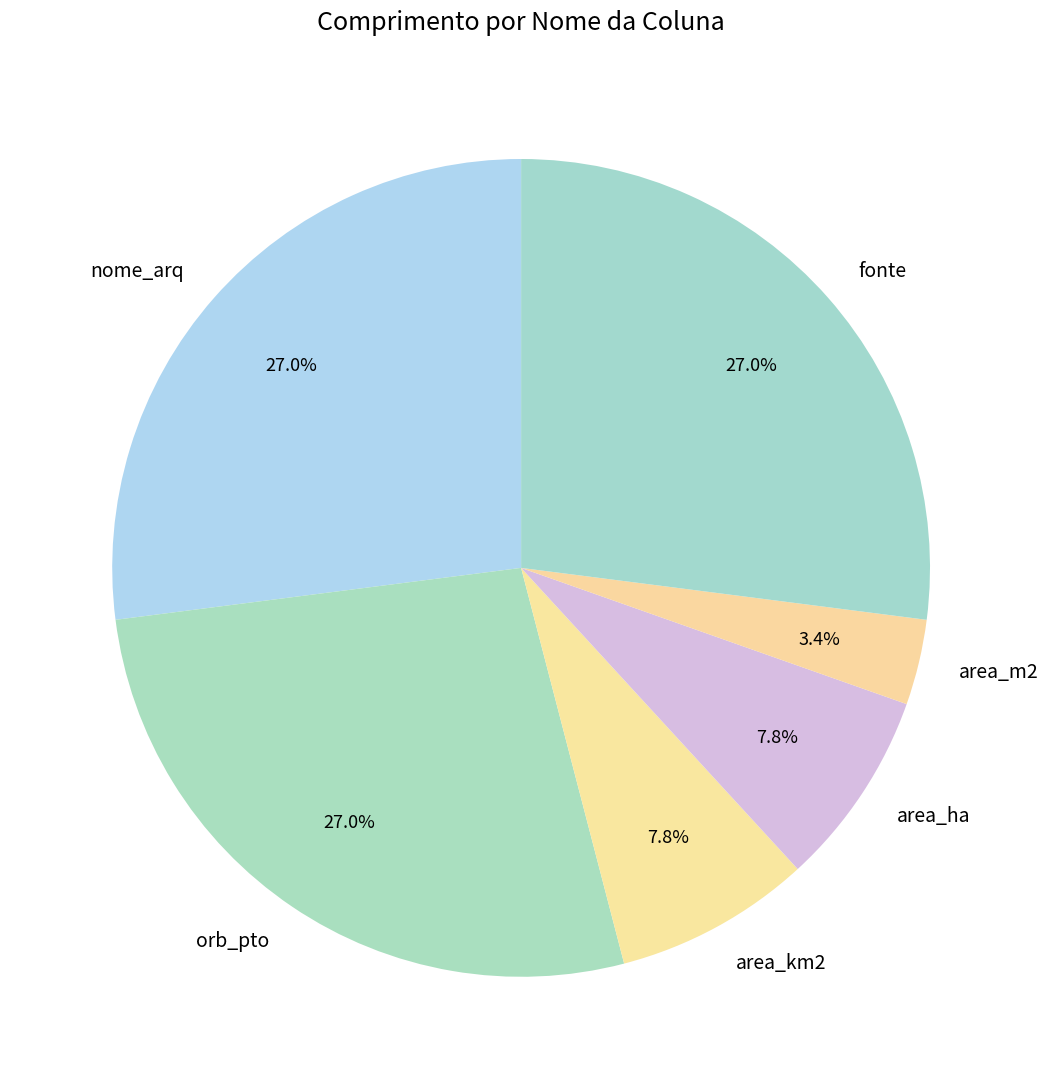

Is nome_arq the majority of the pie?

No